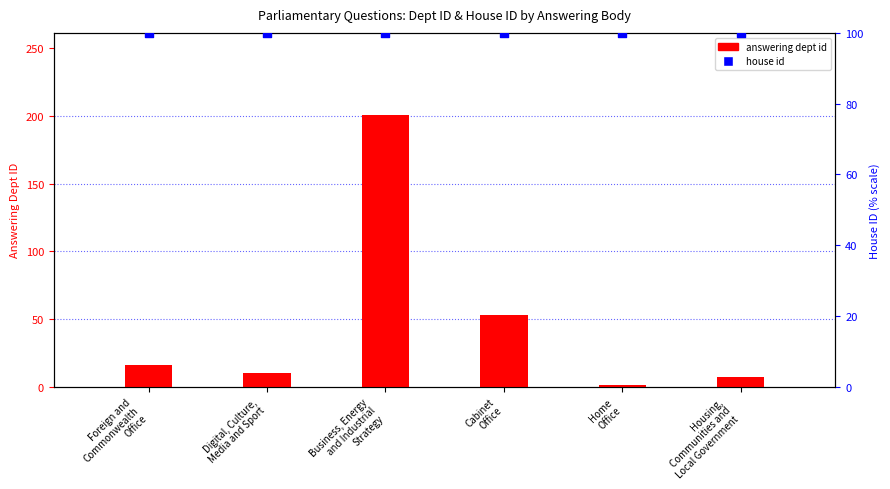

At which category is the sum across all series the highest?

Business, Energy
and Industrial
Strategy